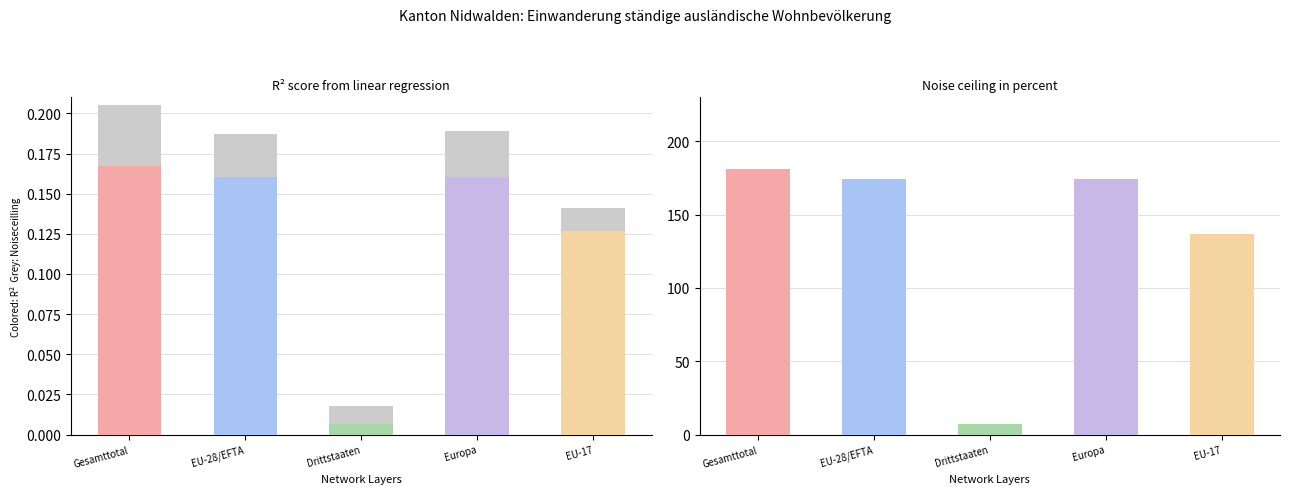

Reading left to right, what are all the values shown in this chart?

Gesamttotal=0.2	EU-28/EFTA=0.2	Drittstaaten=0.0	Europa=0.2	EU-17=0.1